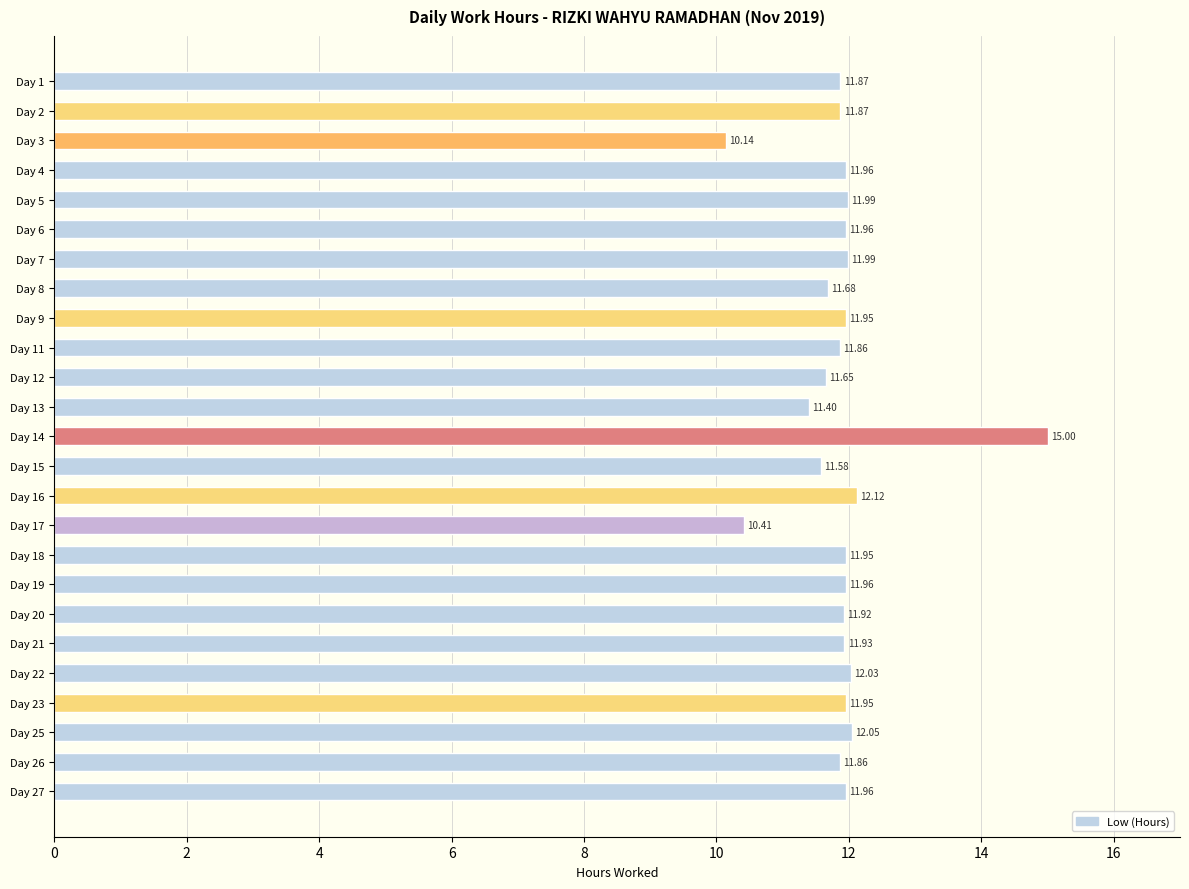

Approximately how many times larger is the value at Day 18 compared to Day 17?

1.1